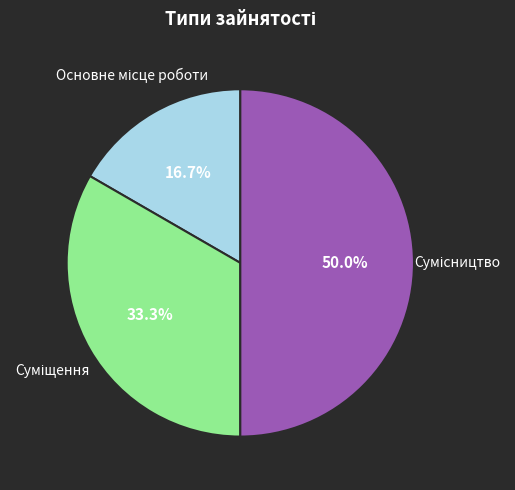

How many segments does this pie chart have?

3